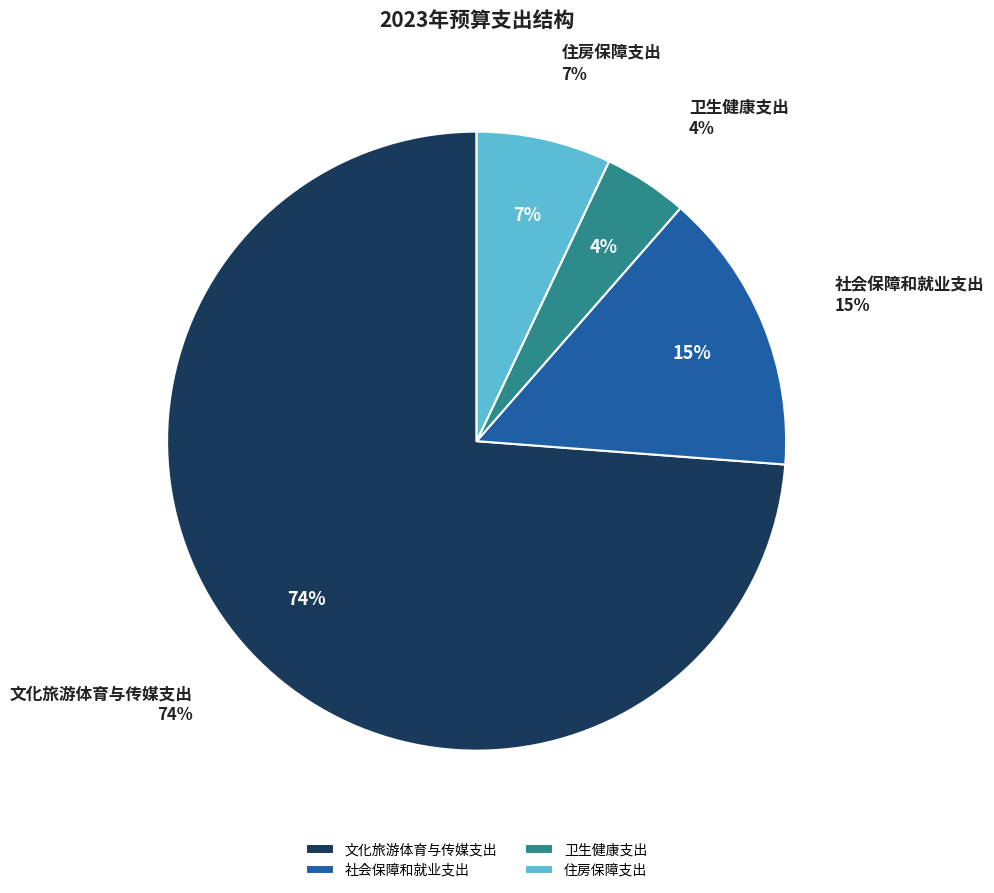

How many slices are in this pie chart?

4